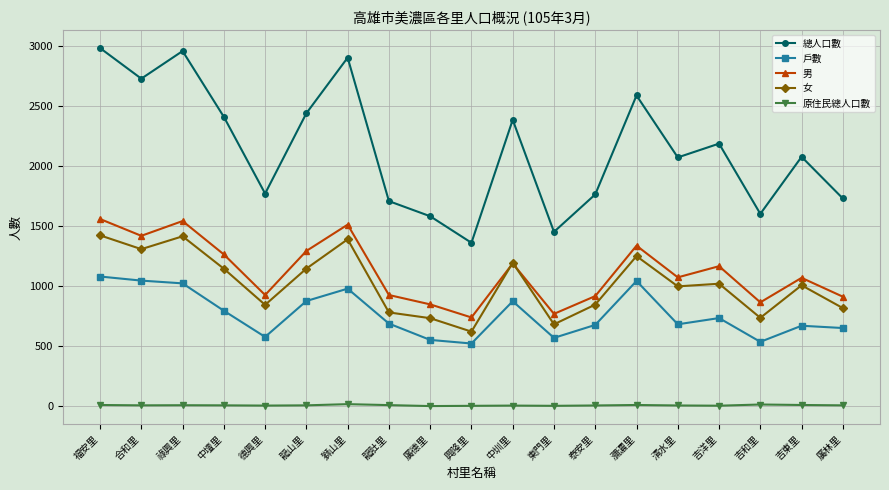

True or false: 女 and 戶數 intersect in this chart.

False